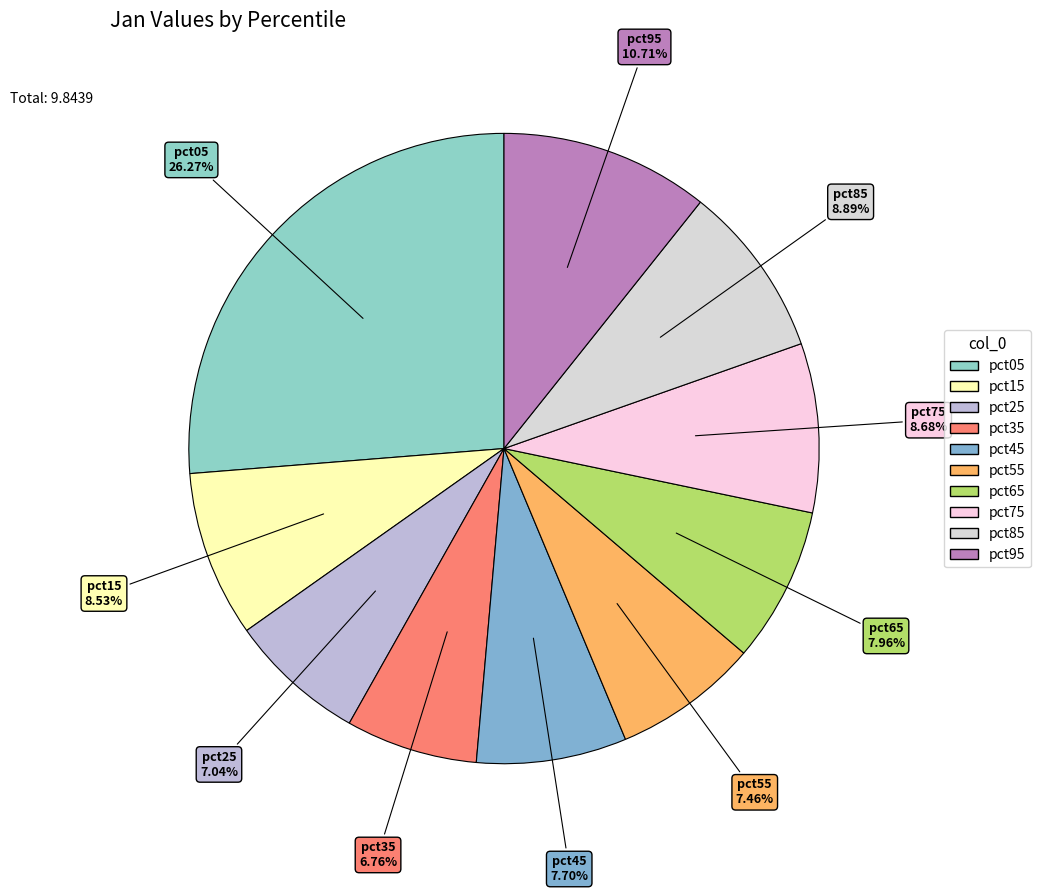

What percentage is the pct05 slice, to the nearest percent?

26%